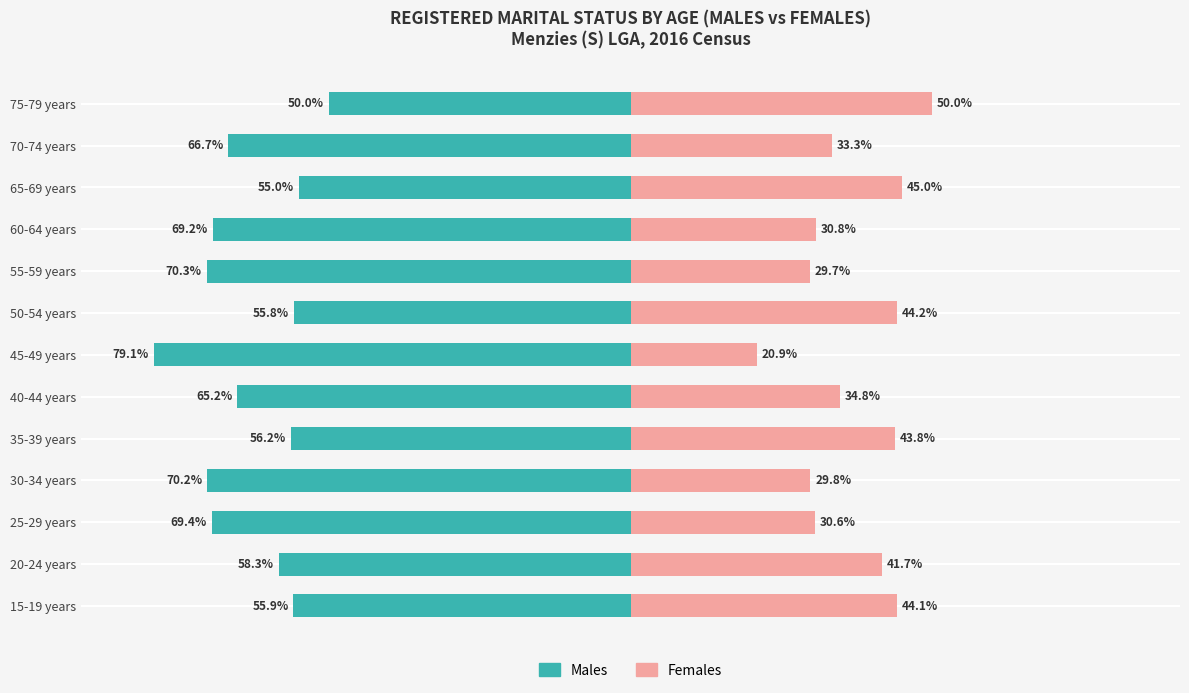

What is the minimum value shown in the chart?

-79.1